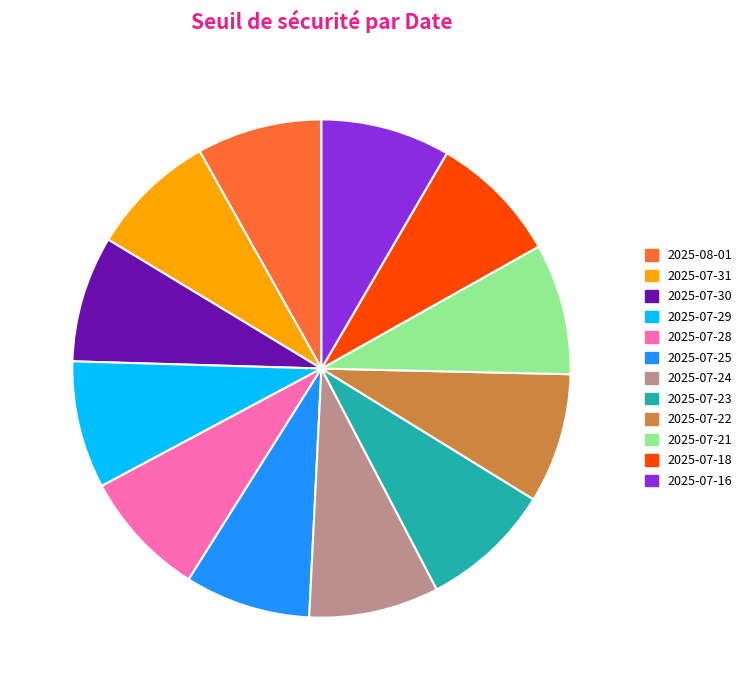

The 2025-07-21 slice represents 1% of the pie. True or false?

False